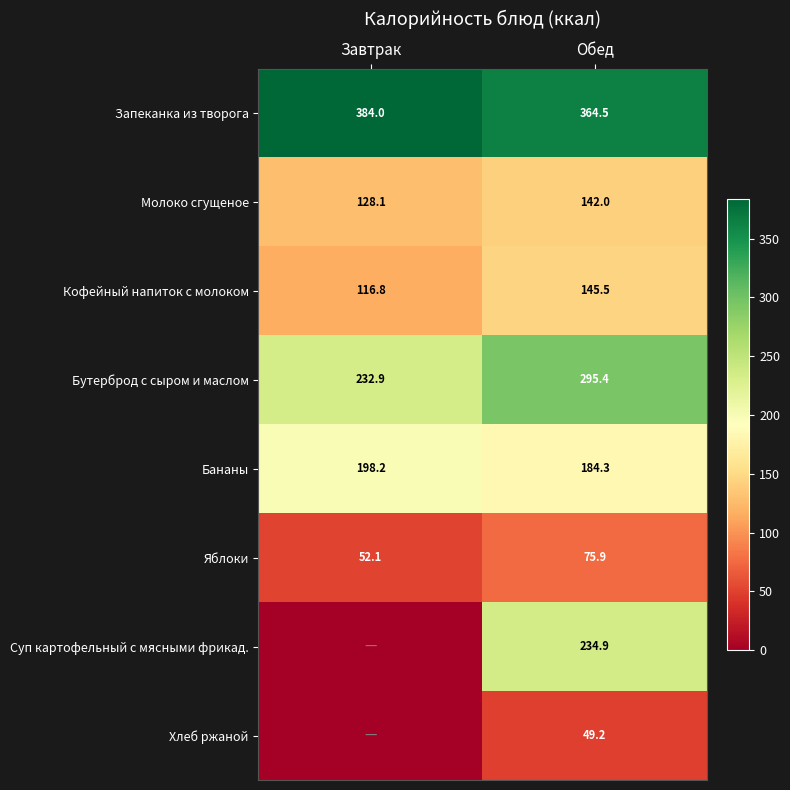

The Хлеб ржаной series shows 49.2 at Обед. True or false?

True